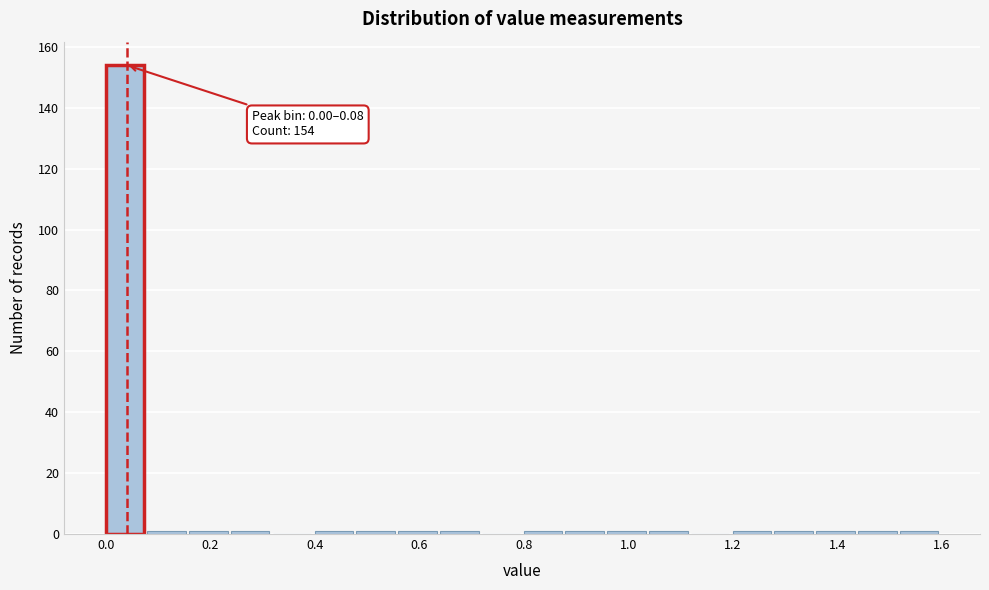

Which range on the x-axis has the tallest bar?

0.00 to 0.08